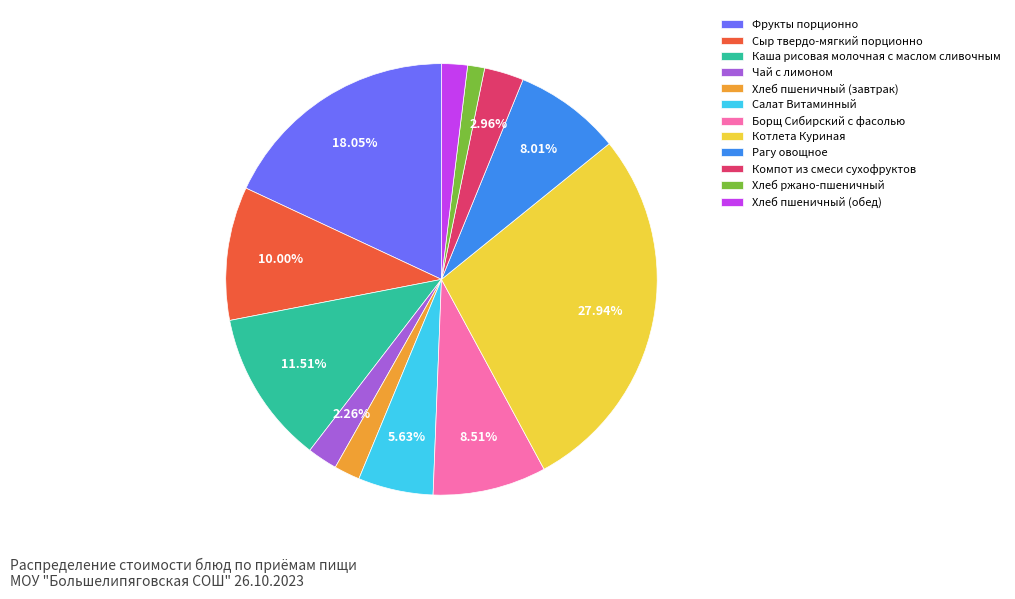

Does Компот из смеси сухофруктов account for over 50% of the chart?

No